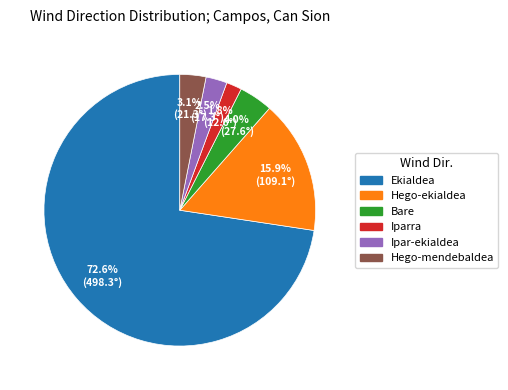

How many segments does this pie chart have?

6